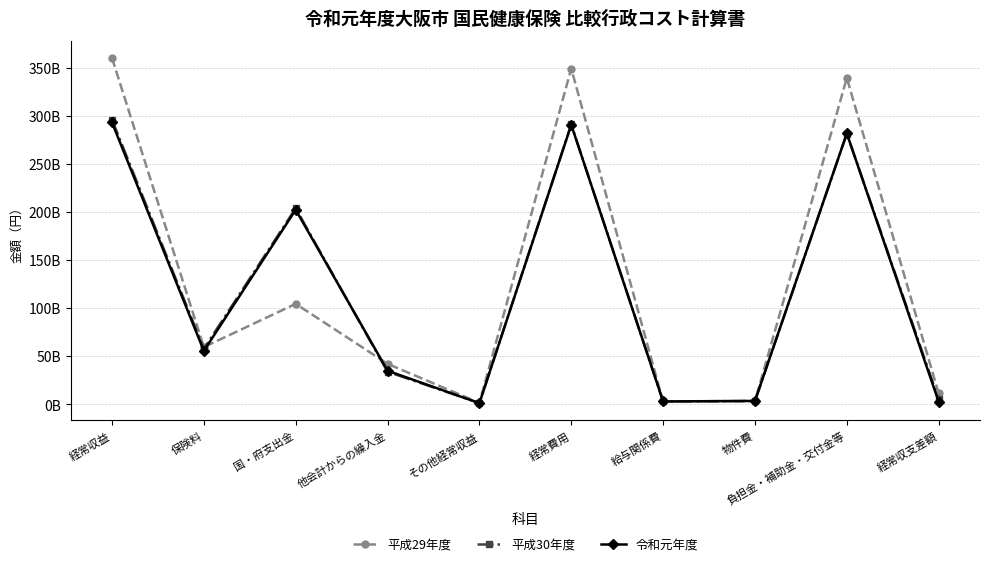

What value does the 令和元年度 series have at 国・府支出金, to the nearest 50?

202167647750